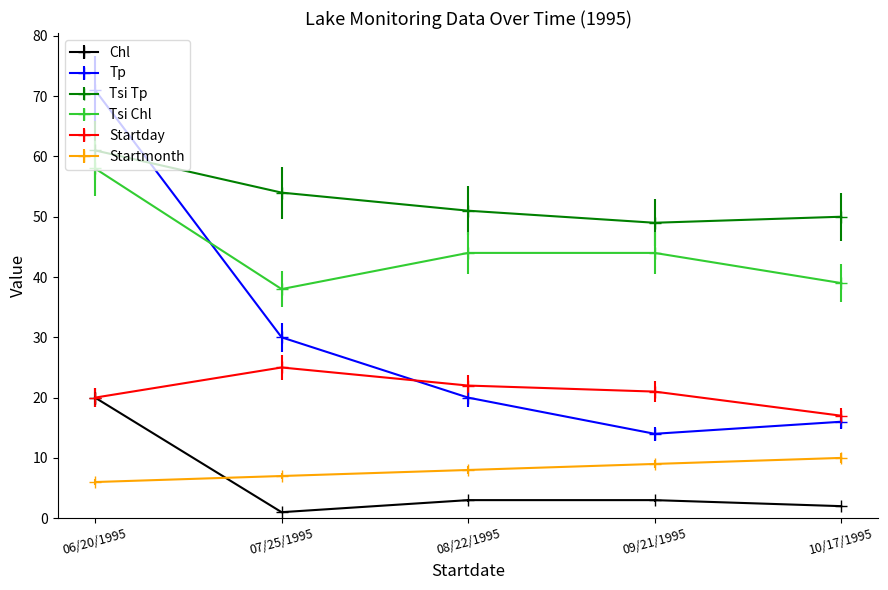

What is the label of the 3rd point from the right?

08/22/1995